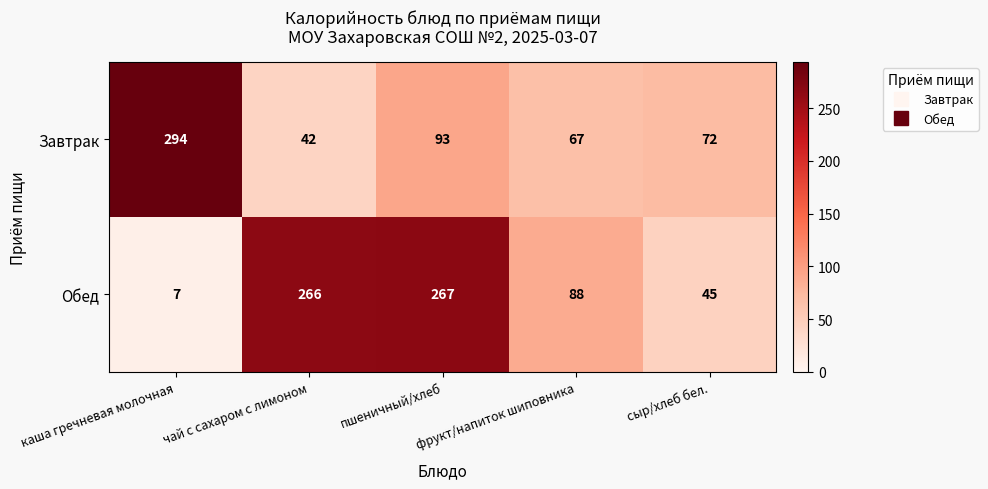

The value of Обед at пшеничный/хлеб is 117. True or false?

False